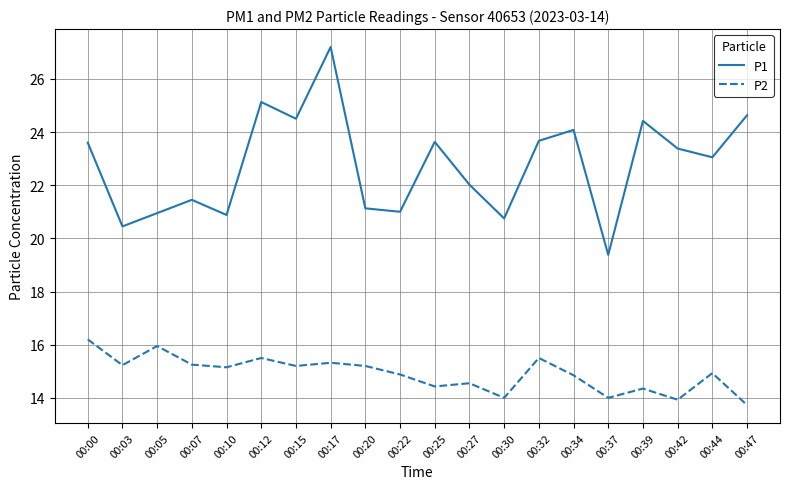

Which series has the largest range (max minus min)?

P1